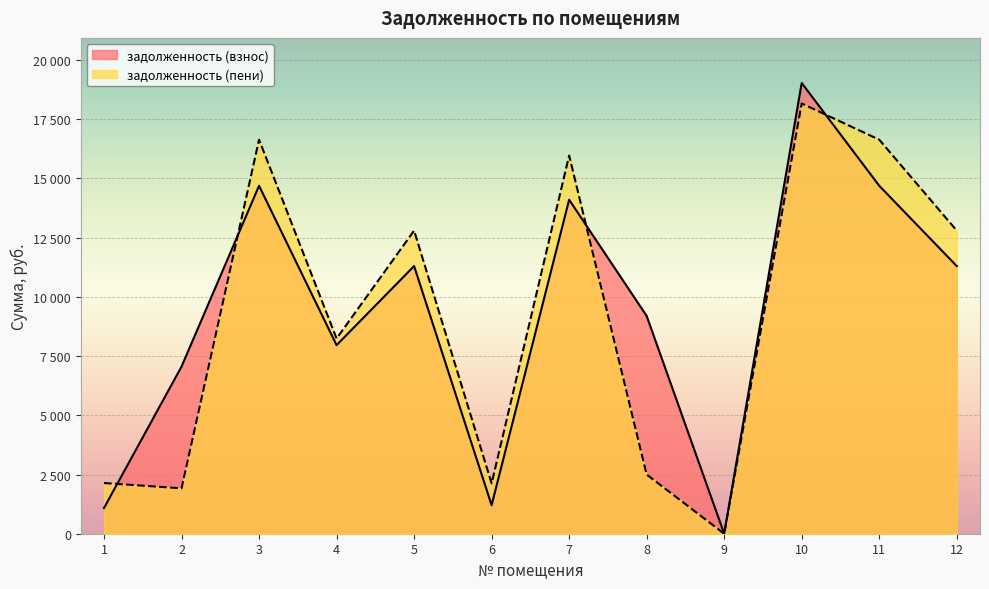

Reading left to right, transcribe all the data shown in this chart.

задолженность (взнос): 1=1085.3	2=7056.2	3=14689.0	4=7960.8	5=11299.2	6=1203.9	7=14098.3	8=9192.5	9=0.1	10=19028.9	11=14689.0	12=11299.2
задолженность (пени): 1=2139.9	2=1917.3	3=16634.9	4=8239.4	5=12796.1	6=2125.2	7=15966.0	8=2497.8	9=0.8	10=18162.8	11=16634.9	12=12796.1